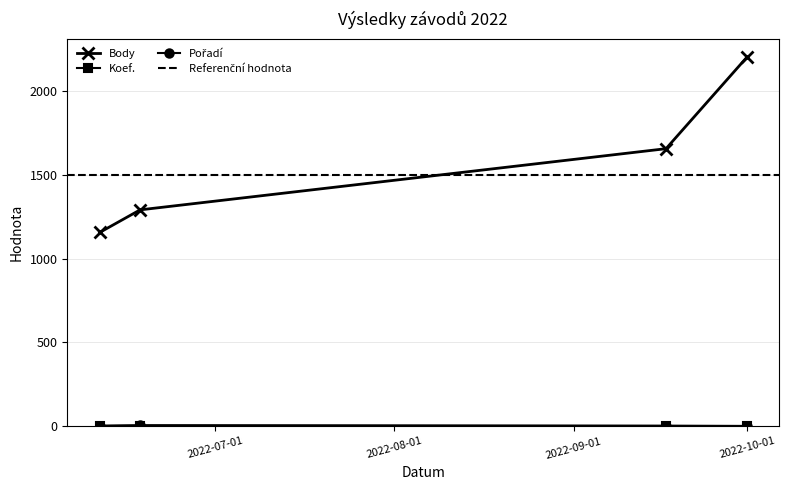

True or false: Koef. and Body intersect in this chart.

False